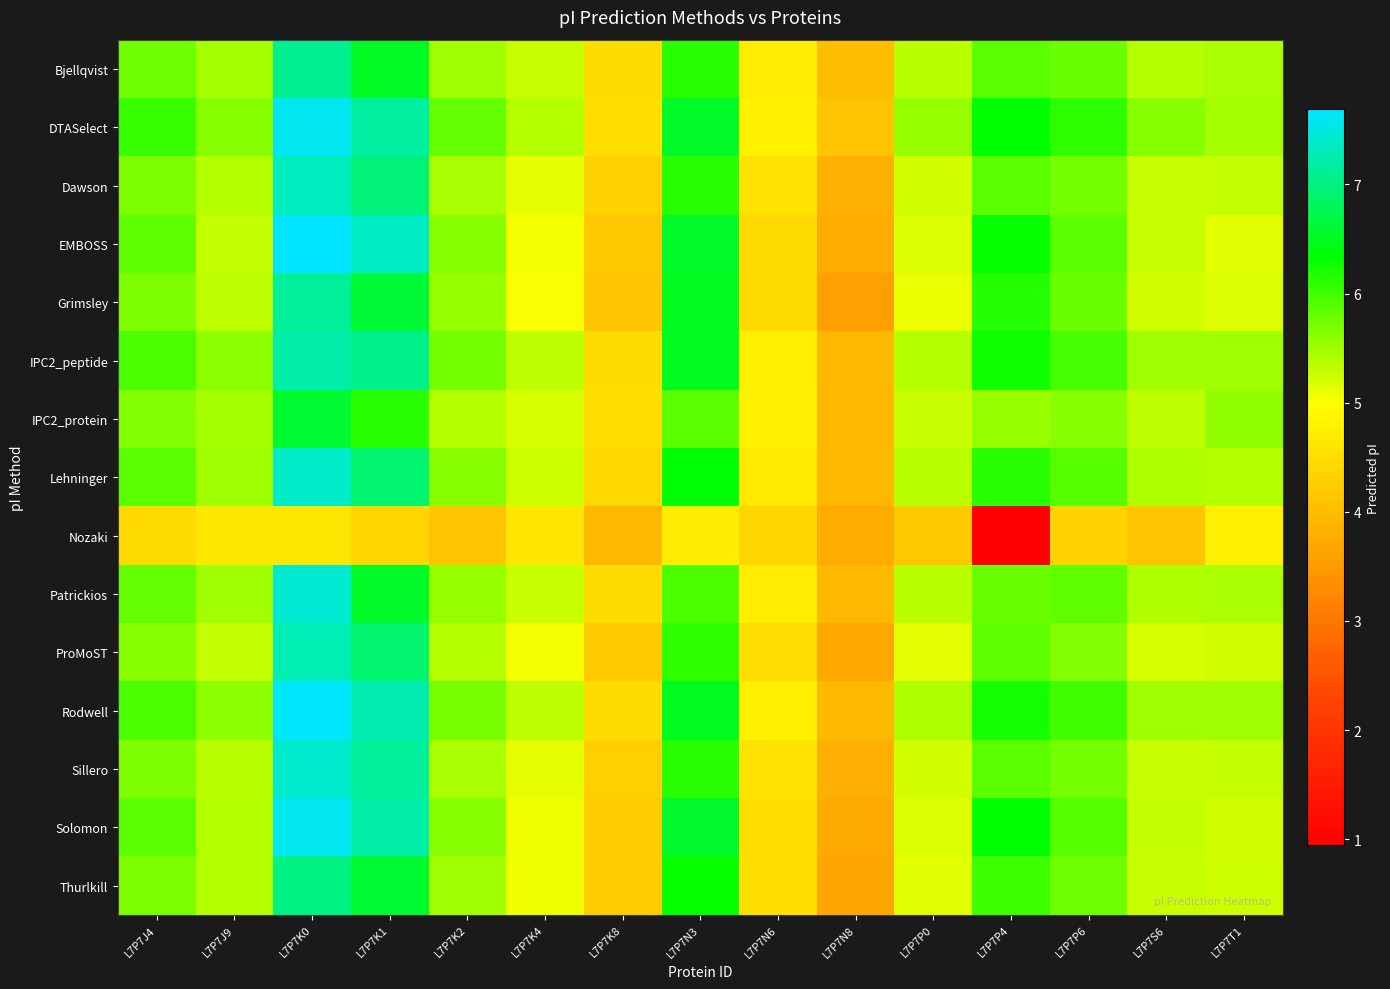

The value of Grimsley at L7P7P6 is 5.8. True or false?

True